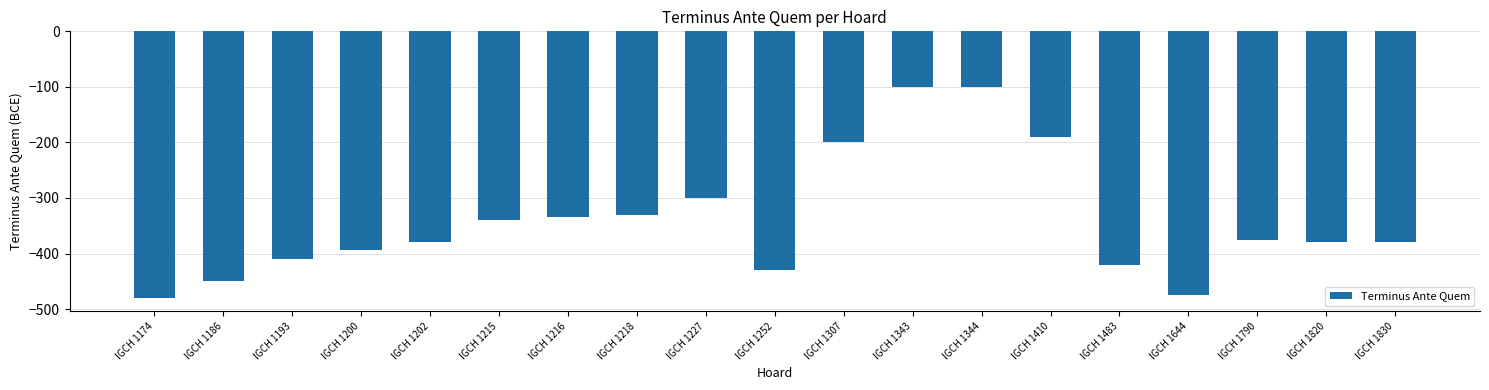

What is the difference between the second highest and minimum values?

380